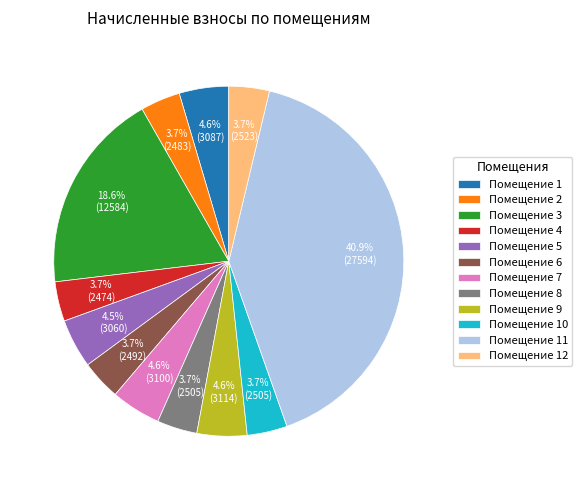

Count the number of slices in the pie.

12